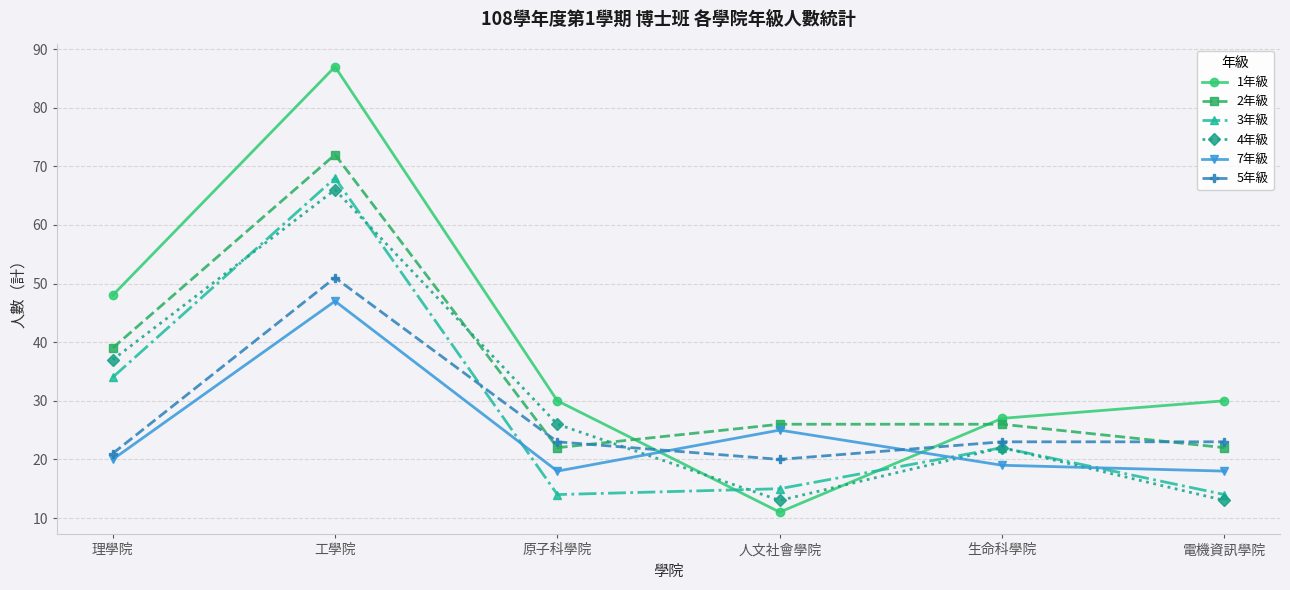

Between 原子科學院 and 電機資訊學院, which series saw the biggest shift?

4年級